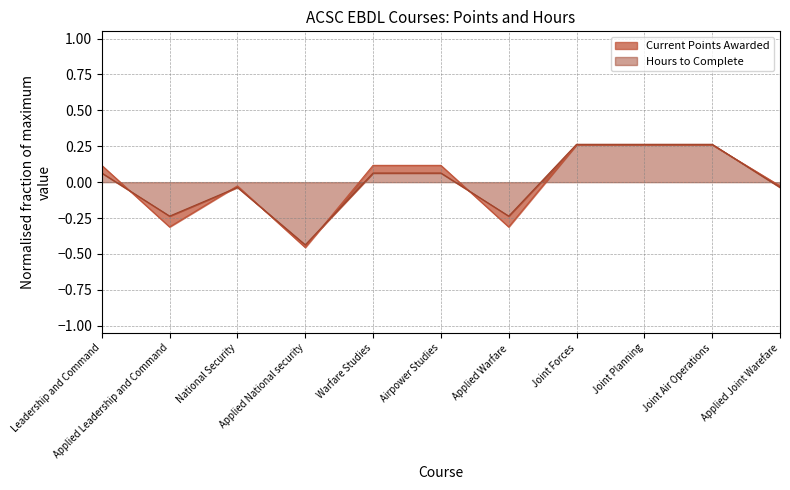

Where do Current Points Awarded and Hours to Complete first cross each other?

Leadership and Command and Applied Leadership and Command